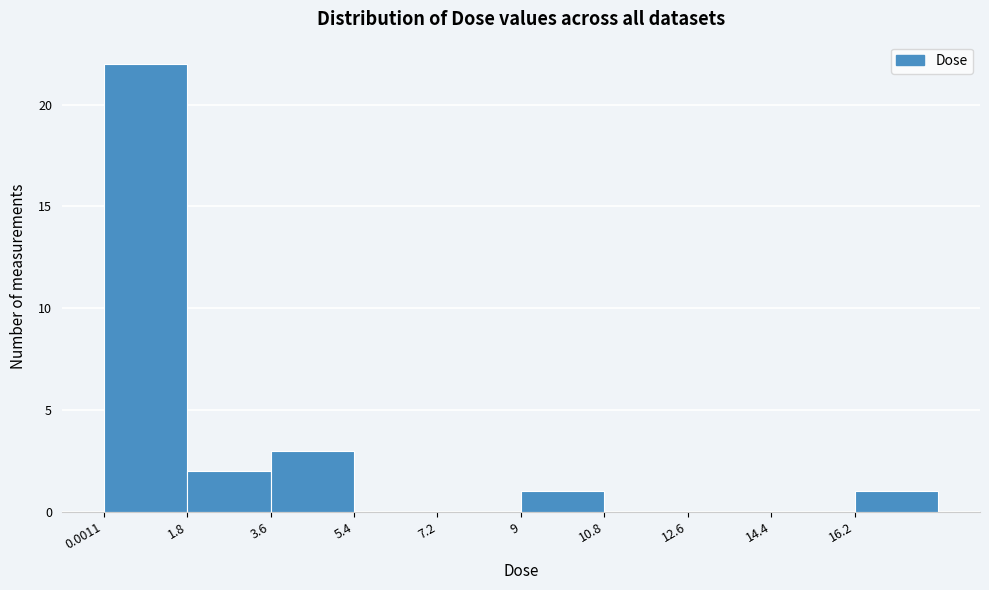

Reading left to right, transcribe this chart: for each bar, give the range it covers on the x-axis and its height. Neither the bar edges nor the heights are printed on the chart, so give them approximately, as read against the axes.

0.0 to 1.8: 22
1.8 to 3.6: 2
3.6 to 5.4: 3
5.4 to 7.2: 0
7.2 to 9.0: 0
9.0 to 10.8: 1
10.8 to 12.6: 0
12.6 to 14.4: 0
14.4 to 16.2: 0
16.2 to 18.0: 1